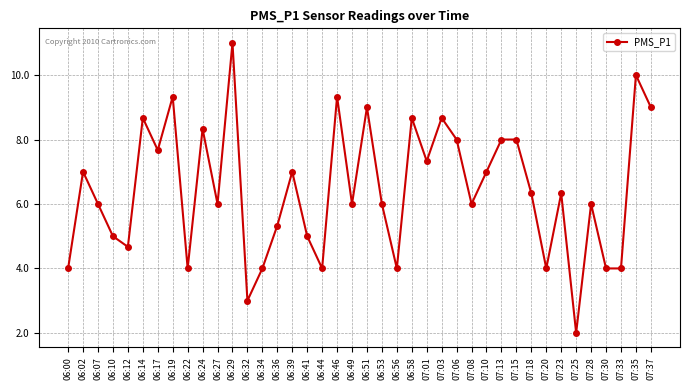

Between 07:18 and 07:03, which is larger?

07:03